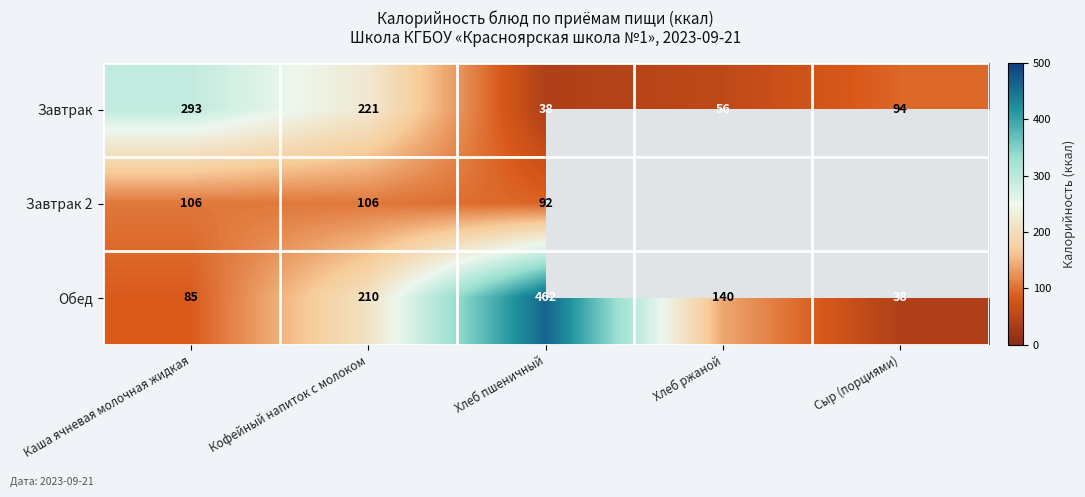

Is it true that Завтрак equals 221 at Кофейный напиток с молоком?

True